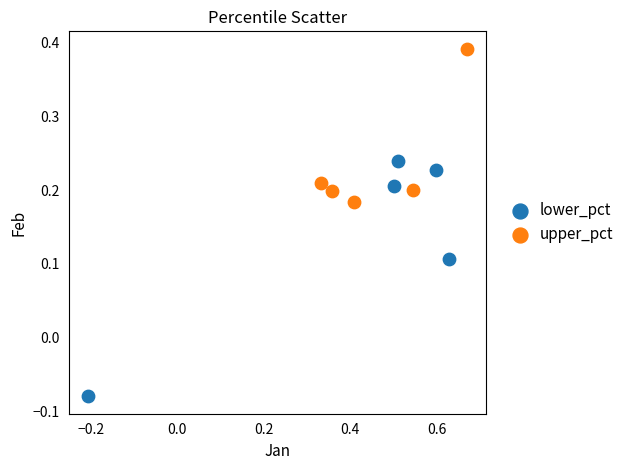

What are all the series names shown in the legend?

lower_pct, upper_pct